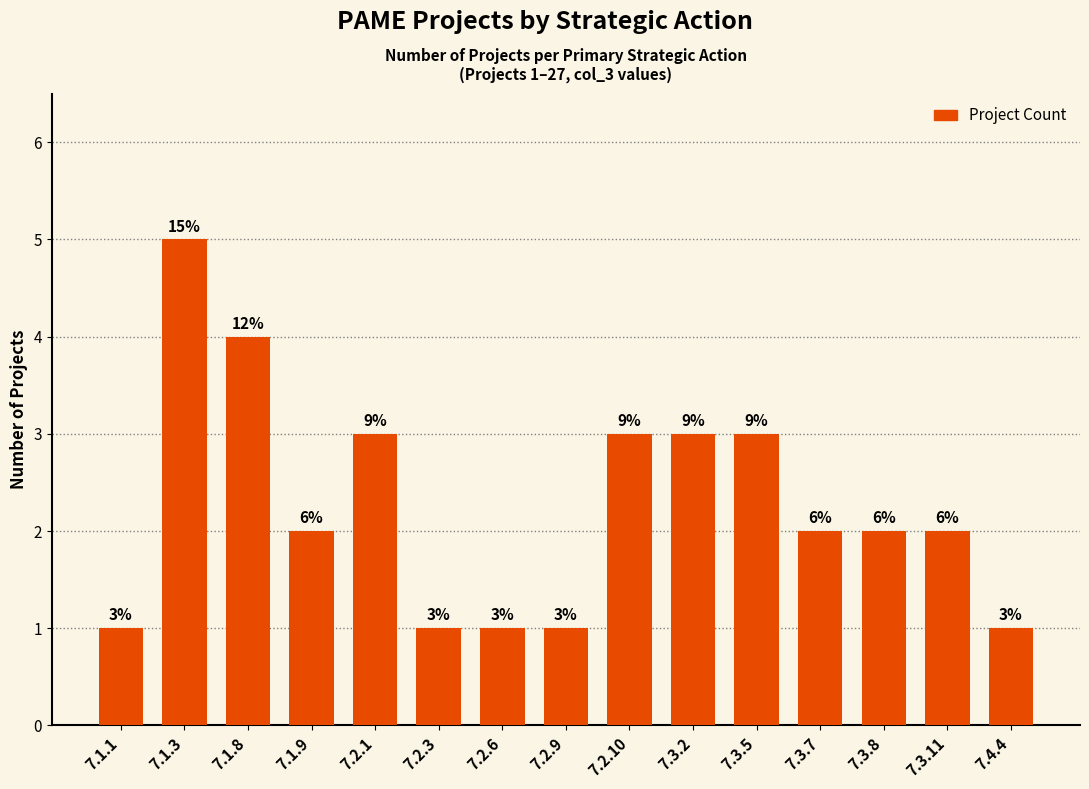

How many bars are there in total?

15